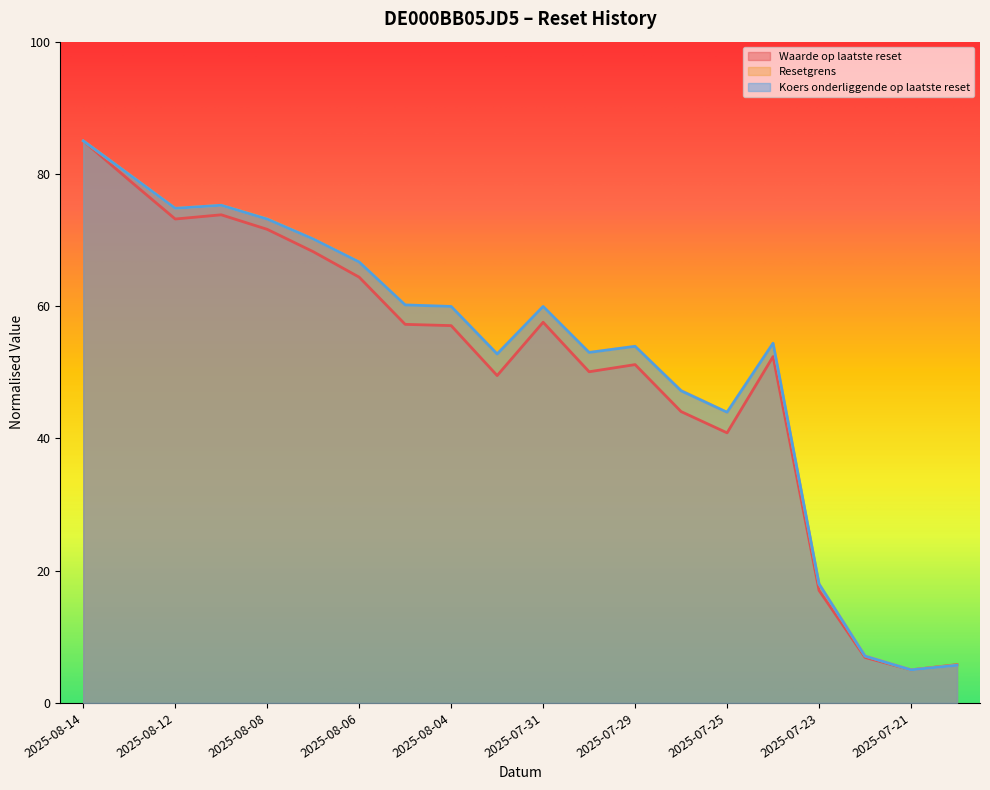

What is the maximum value for Resetgrens?

85.0